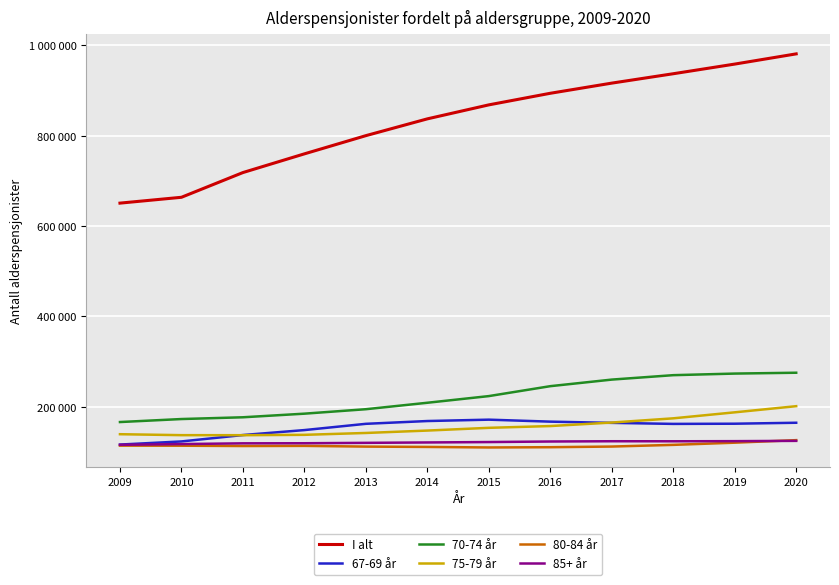

Does the chart display data point markers on the line(s)?

No